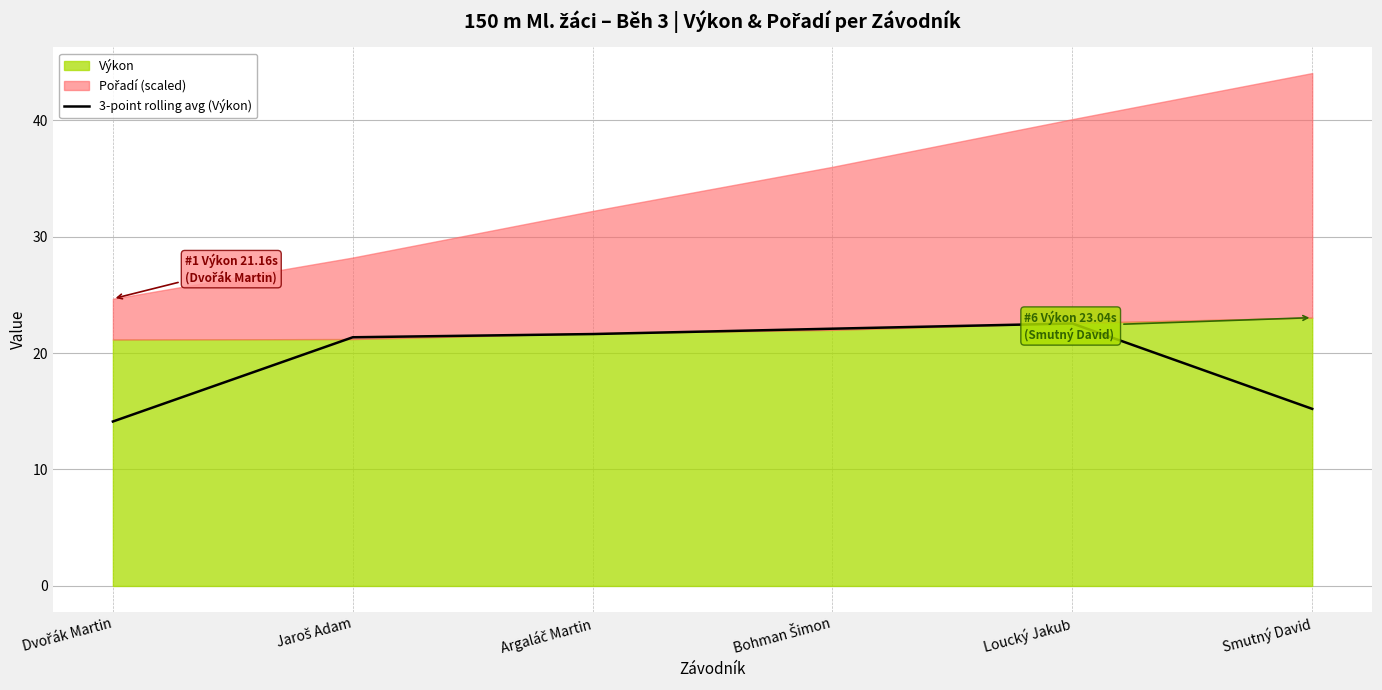

What is the maximum value for 3-point rolling avg (Výkon)?

22.5